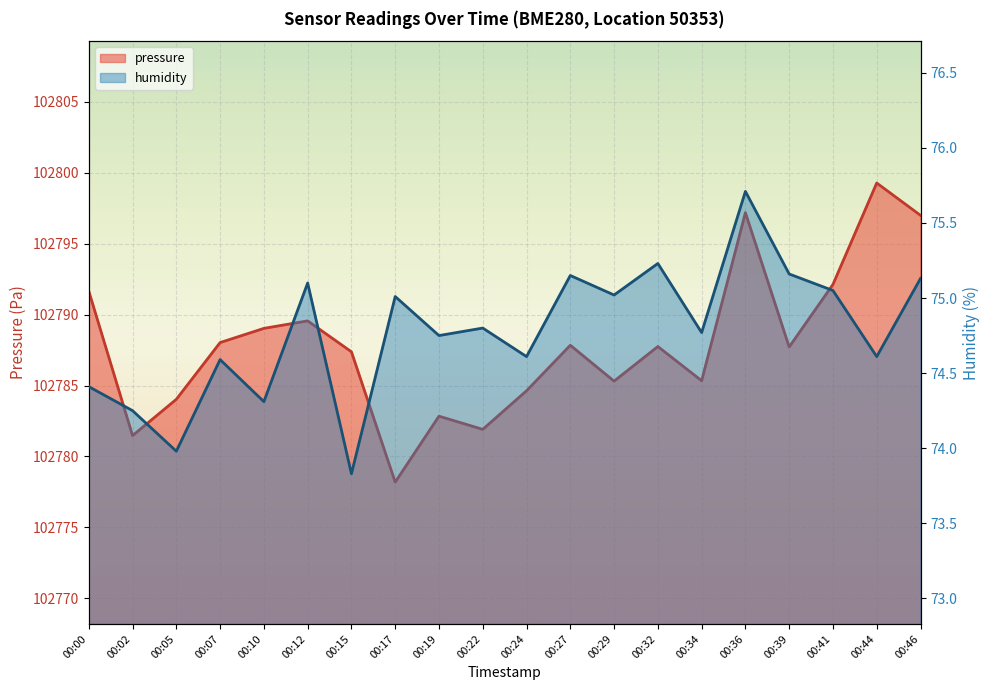

List the series in order of their peak value, highest first.

pressure, humidity